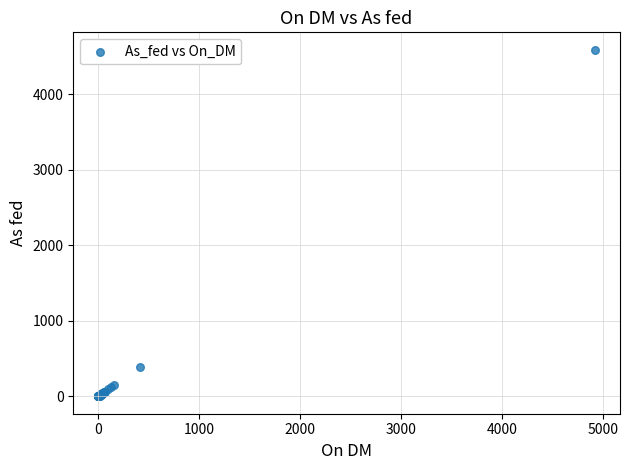

What Y value in the scatter plot is closest to 2295?

385.0